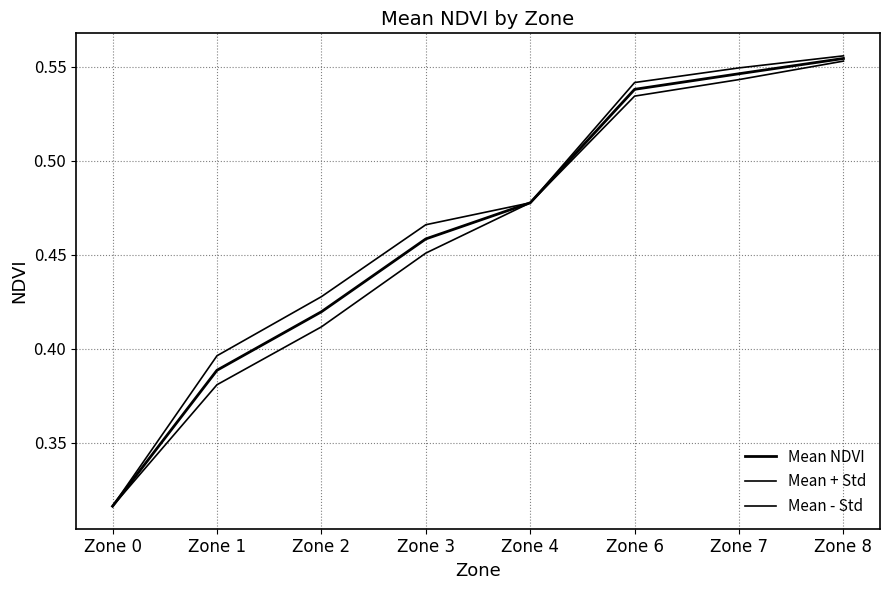

Rank the series by their average value, from lowest to highest.

Mean - Std, Mean NDVI, Mean + Std